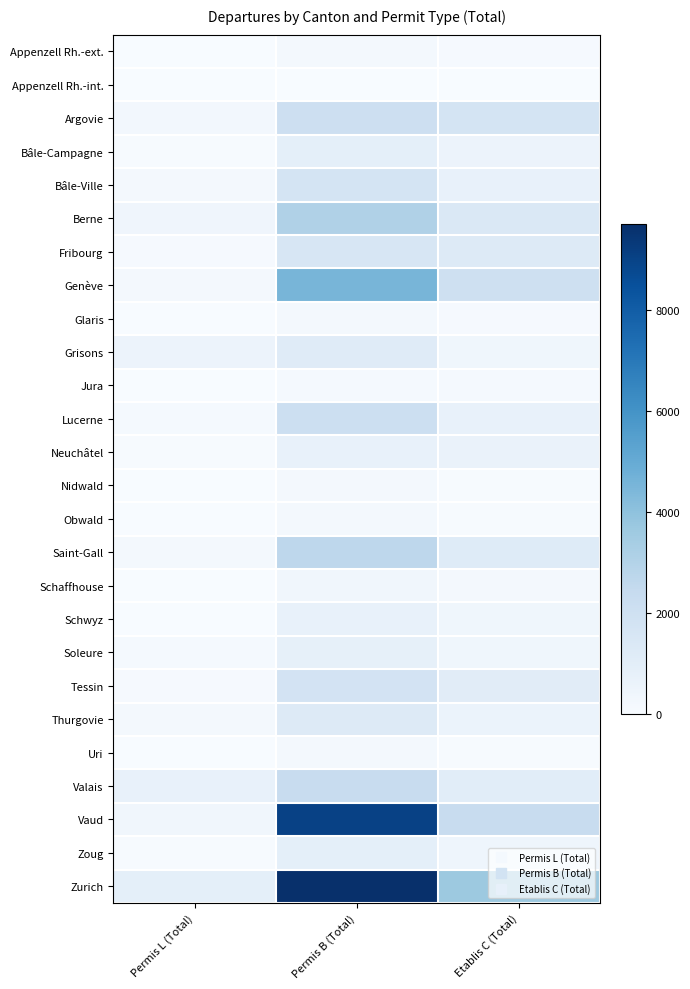

What is the spread (max minus min) of values at Permis L (Total)?

876